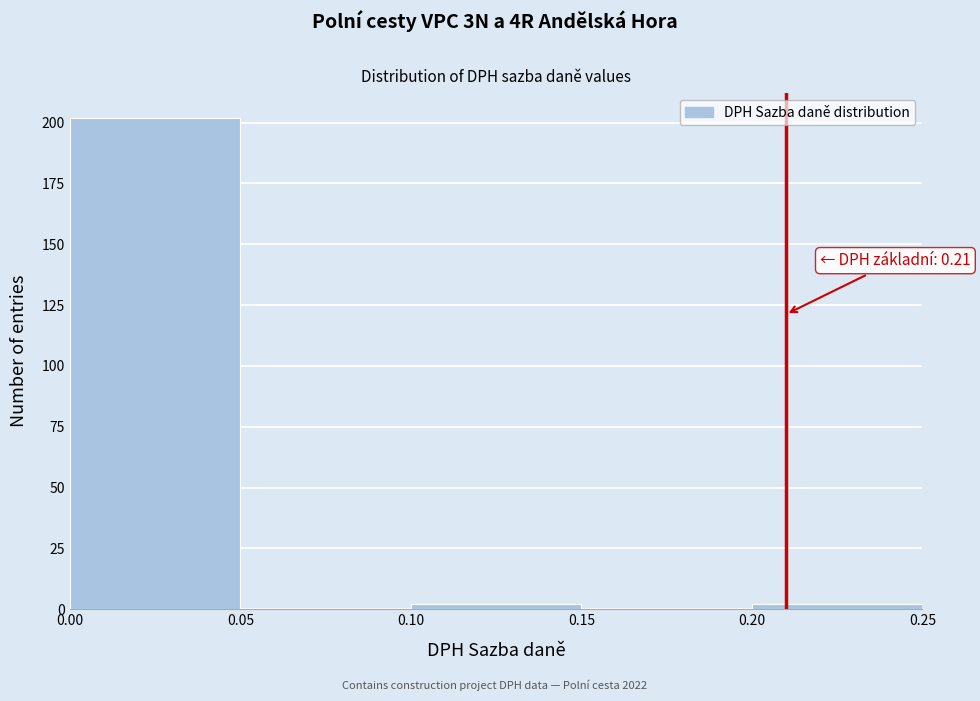

Which range on the x-axis has the tallest bar?

0.00 to 0.05